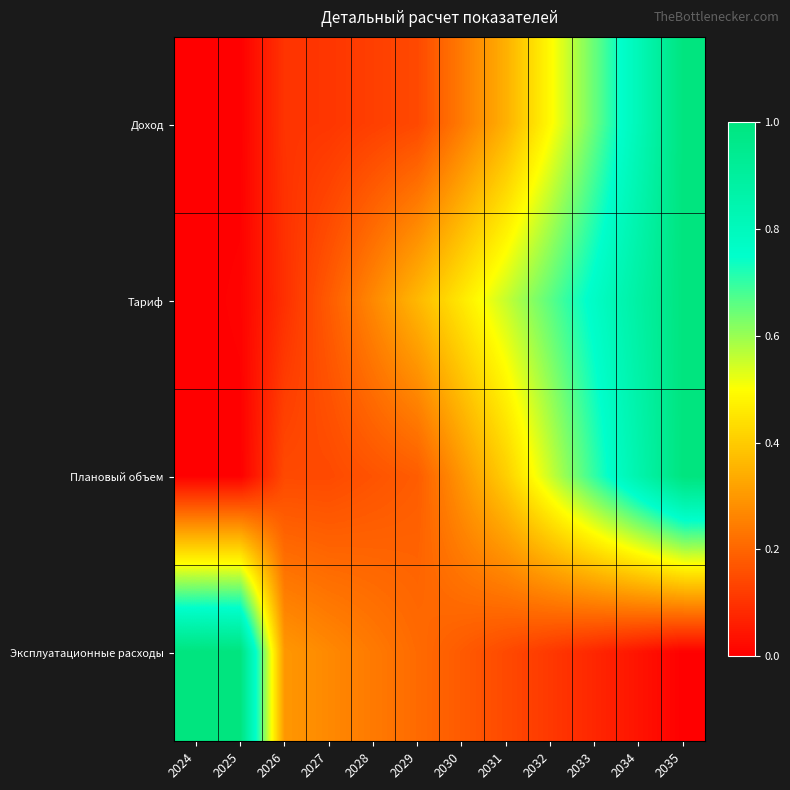

Reading left to right, what are all the values shown in this chart?

Доход: 2024=0.0	2025=0.0	2026=0.1	2027=0.1	2028=0.1	2029=0.1	2030=0.2	2031=0.3	2032=0.5	2033=0.6	2034=0.8	2035=1.0
Тариф: 2024=0.0	2025=0.0	2026=0.1	2027=0.2	2028=0.3	2029=0.4	2030=0.5	2031=0.6	2032=0.7	2033=0.8	2034=0.9	2035=1.0
Плановый объем: 2024=0.0	2025=0.0	2026=0.1	2027=0.1	2028=0.2	2029=0.2	2030=0.3	2031=0.4	2032=0.6	2033=0.7	2034=0.9	2035=1.0
Эксплуатационные расходы: 2024=1.0	2025=1.0	2026=0.3	2027=0.3	2028=0.2	2029=0.2	2030=0.2	2031=0.1	2032=0.1	2033=0.1	2034=0.0	2035=0.0